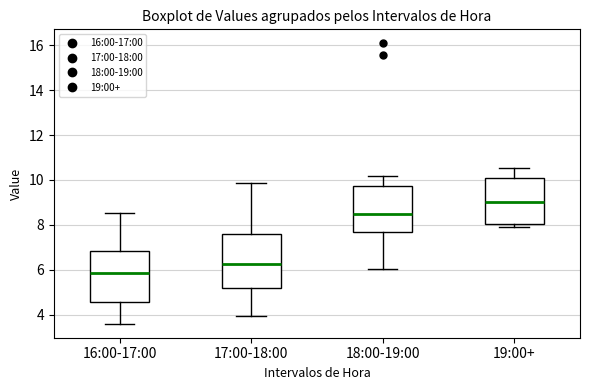

Which box's median line is the highest?

19:00+